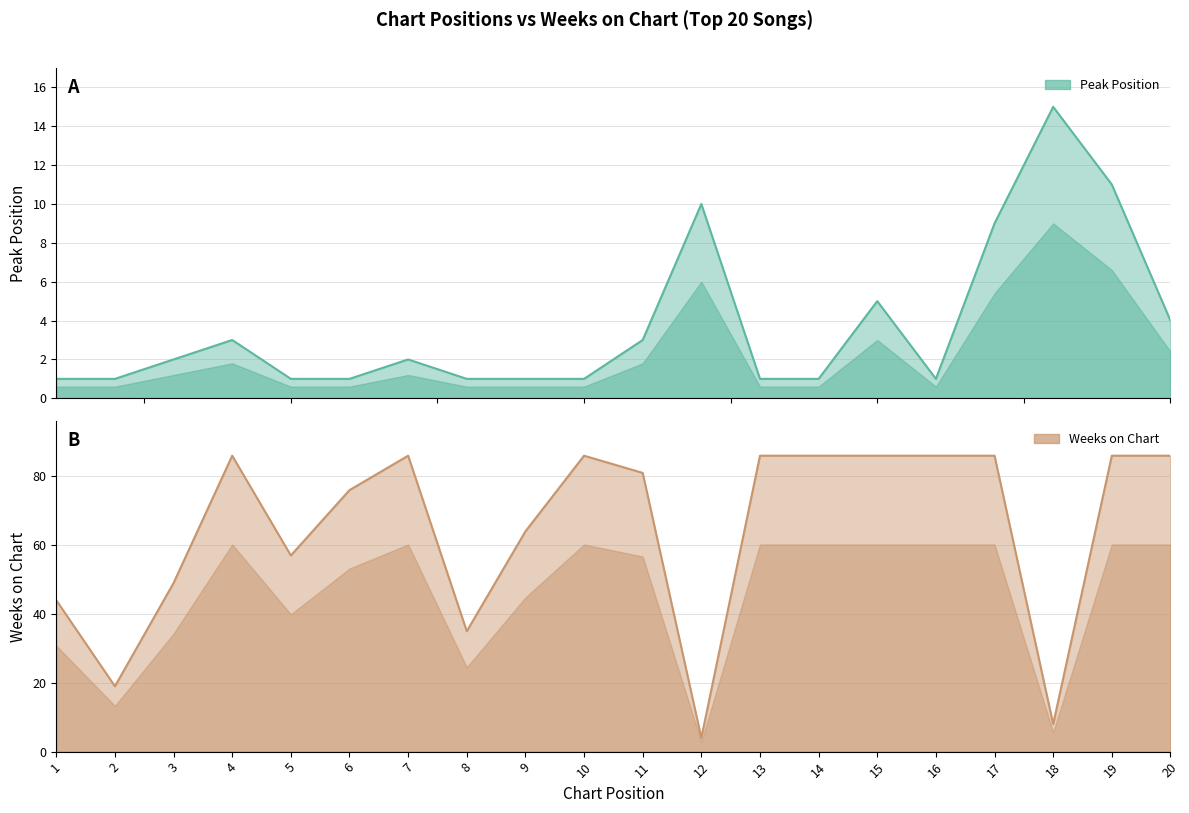

What is the difference between the maximum and minimum values in the Peak Position series?

14